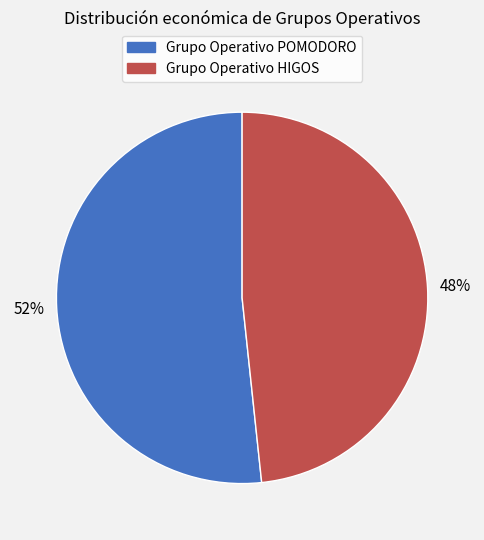

How many slices are in this pie chart?

2